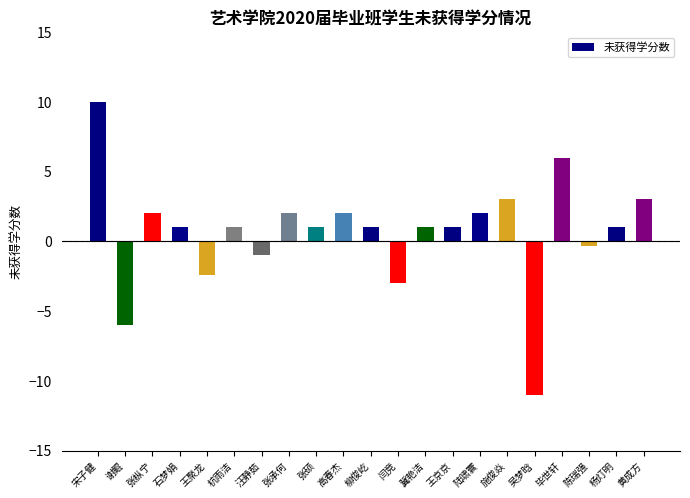

How many values are above zero?

15